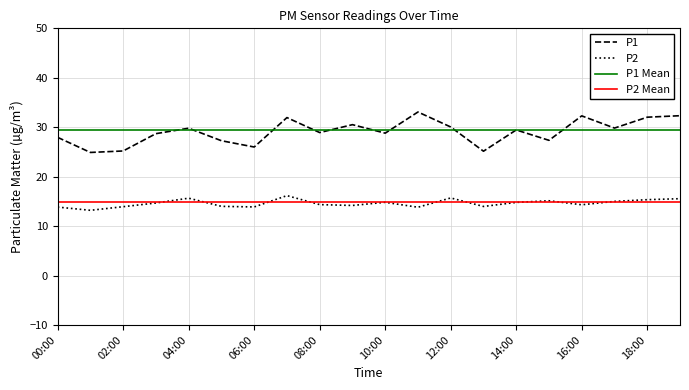

True or false: P1 and P2 Mean cross at least once.

False